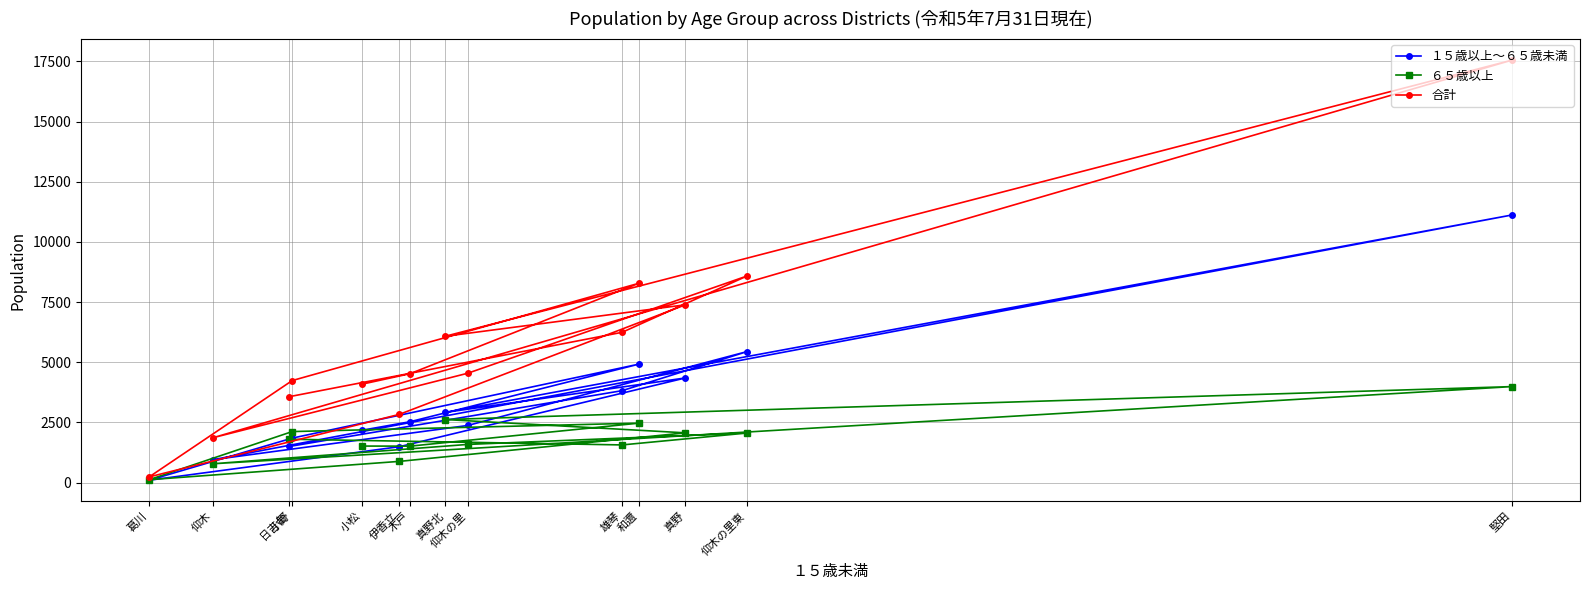

Which category has the lowest value in the 合計 series?

葛川